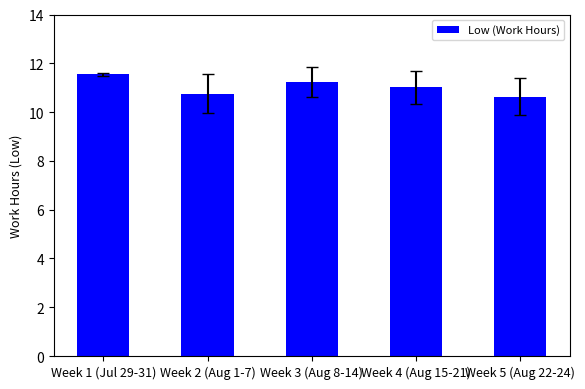

What is the value of the 3rd bar from the left?

11.2